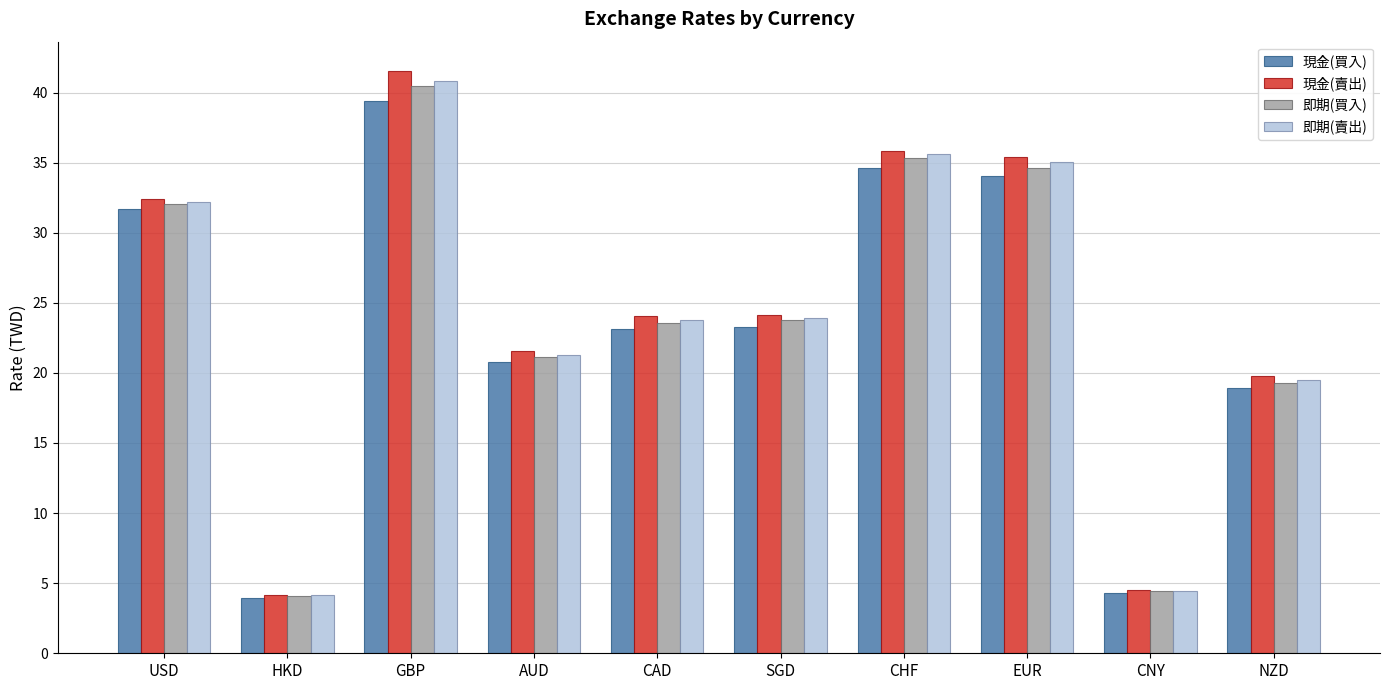

What is the difference between the second highest and minimum values in the 即期(買入) series?

31.3